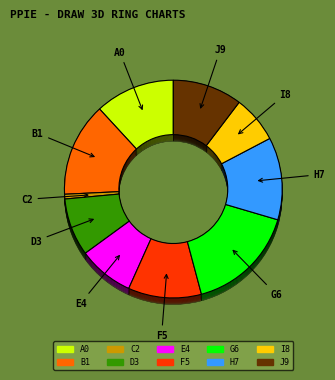

True or false: Хлеб ржаной/пшеничный accounts for 15% of the total.

False